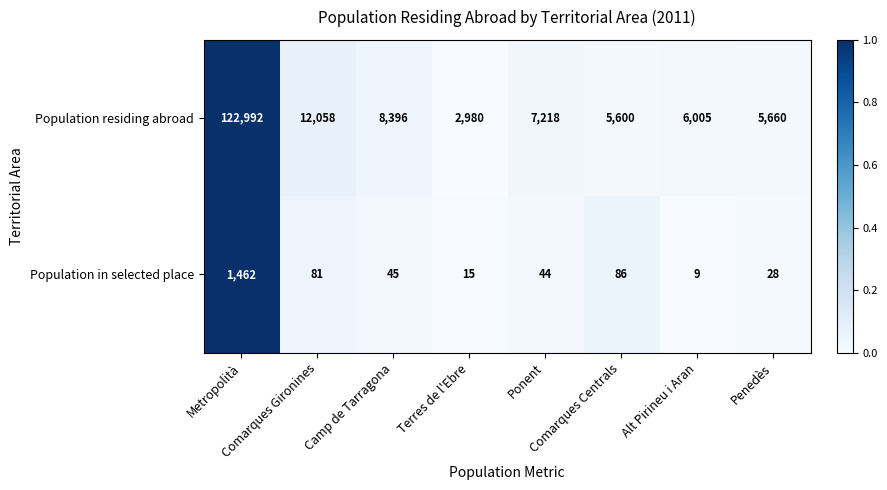

What is the total value across all series at Camp de Tarragona?

8441